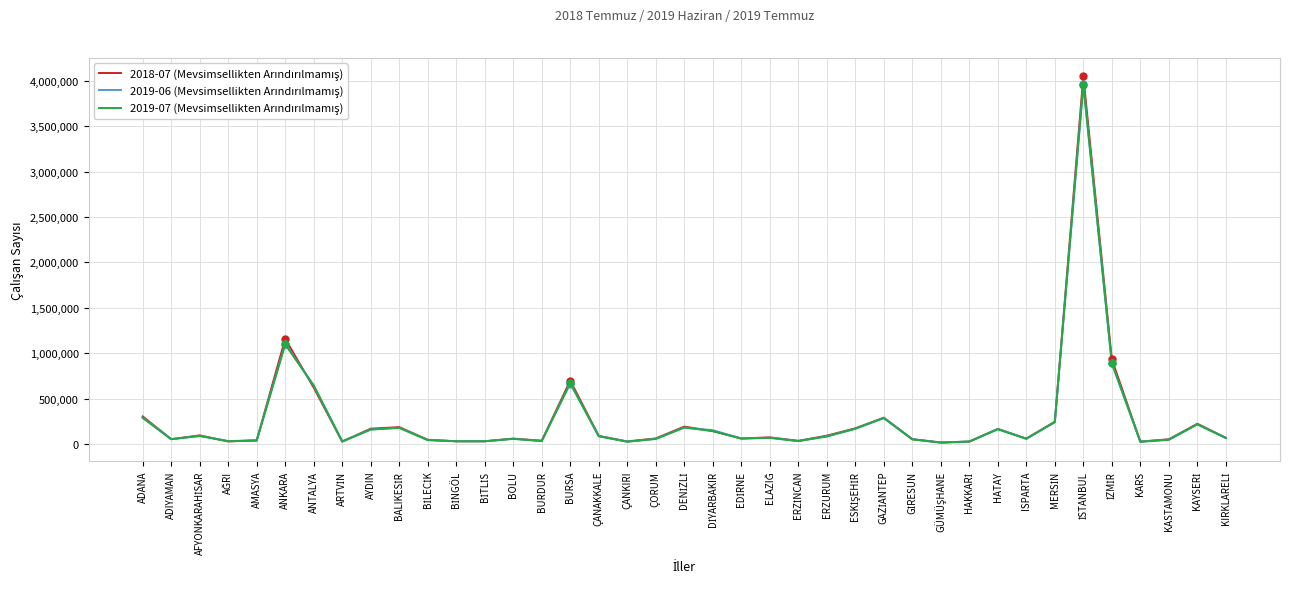

What is the greatest value displayed?

4049767